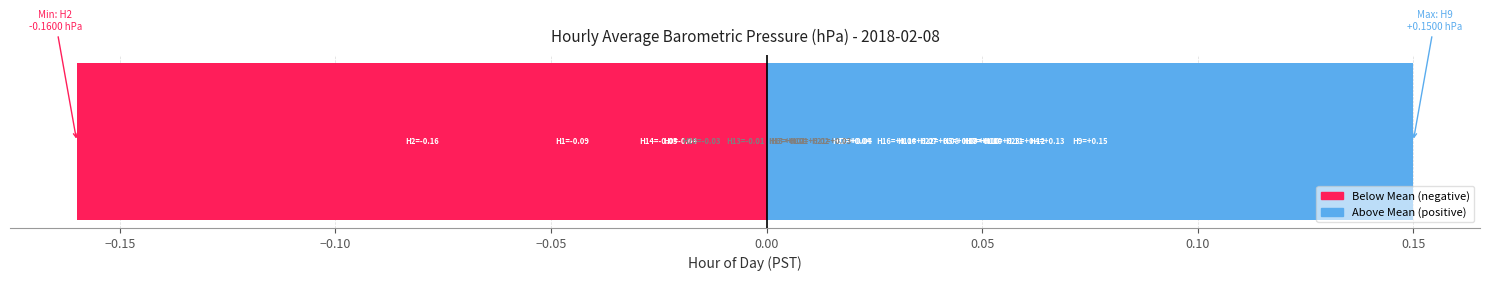

Are the bars grouped side by side (vs. stacked)?

No